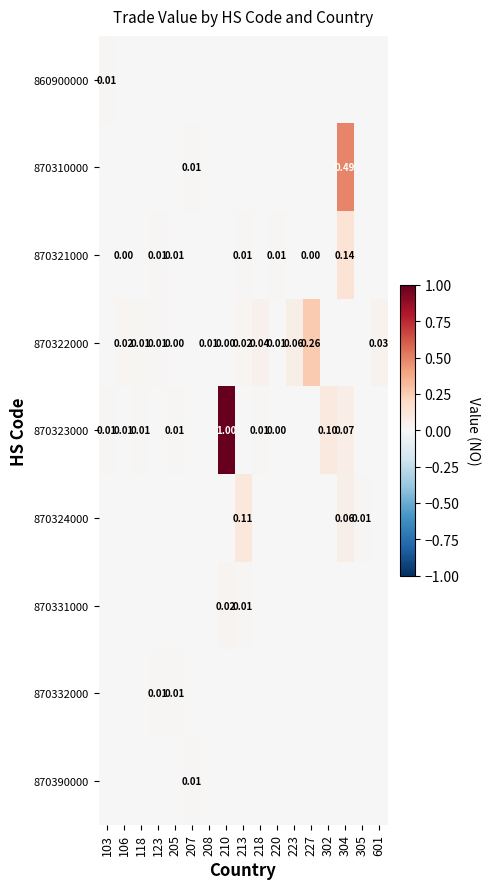

How many categories are shown in the chart?

17